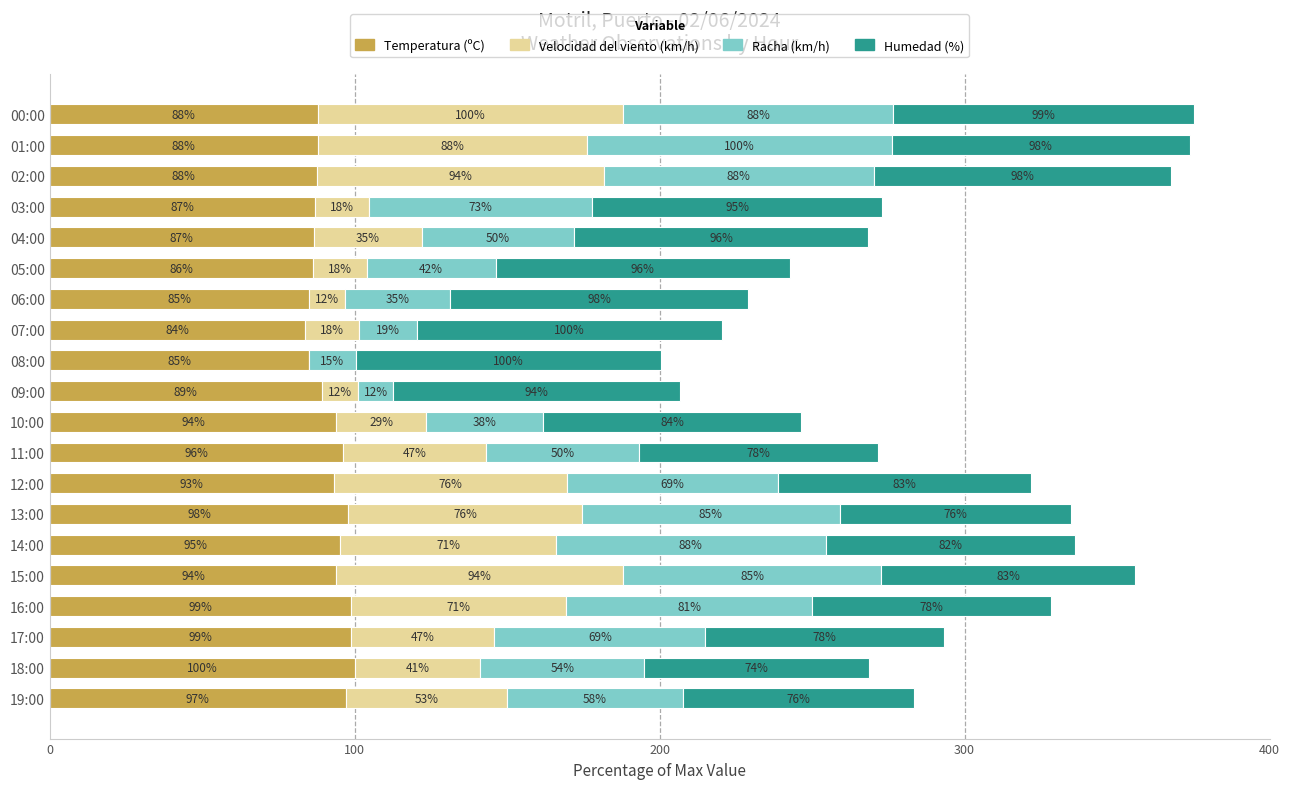

The value of Temperatura (ºC) at 00:00 is 88.0. True or false?

True